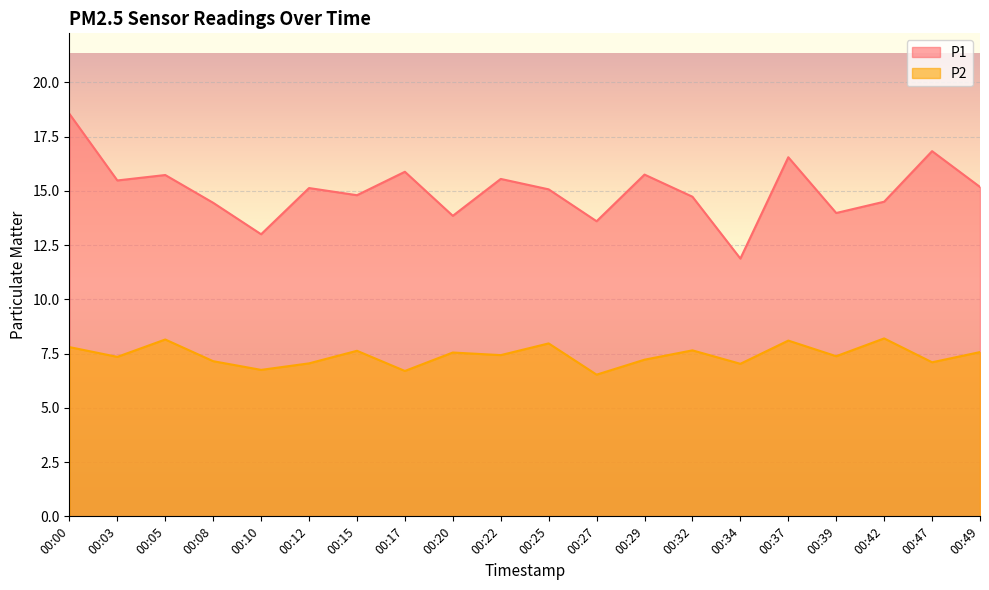

What is the difference between the maximum and minimum values in the P1 series?

6.7